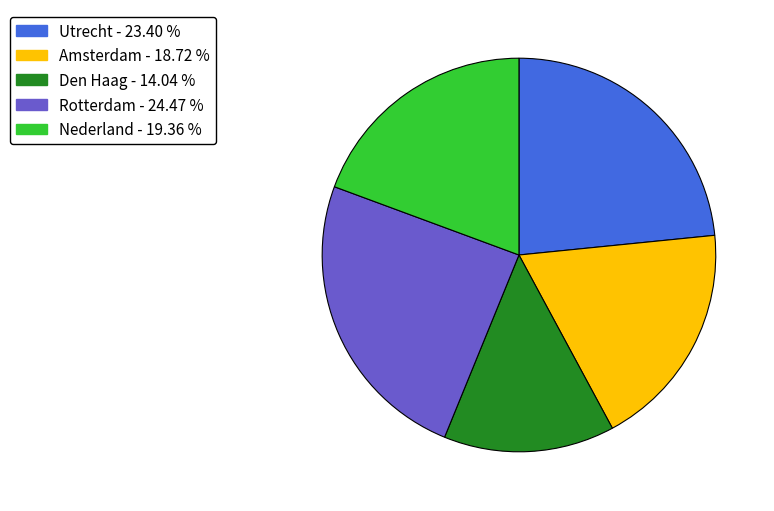

True or false: Nederland accounts for 13% of the total.

False